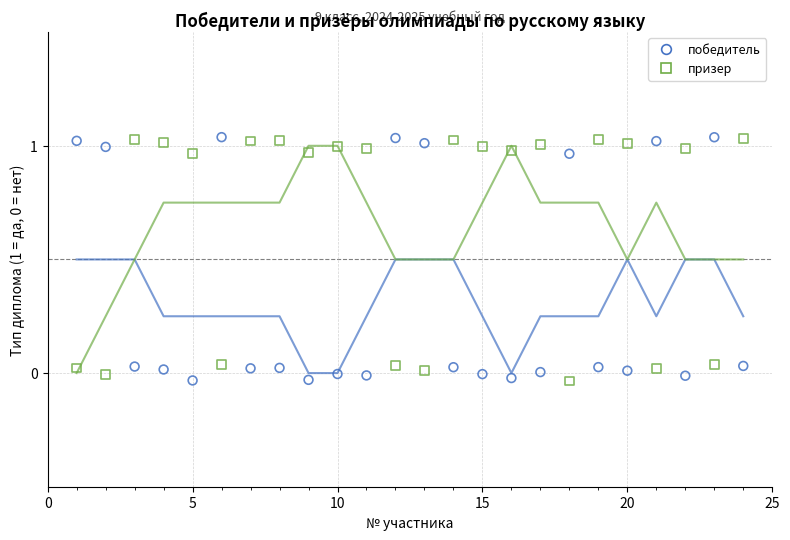

Across all data points, what is the range of Y values (max minus min)?

1.1